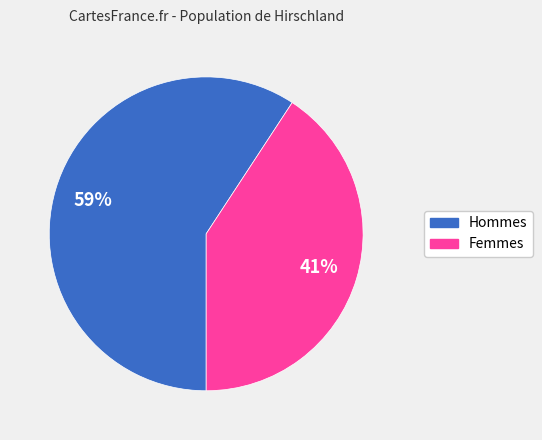

How many slices are in this pie chart?

2